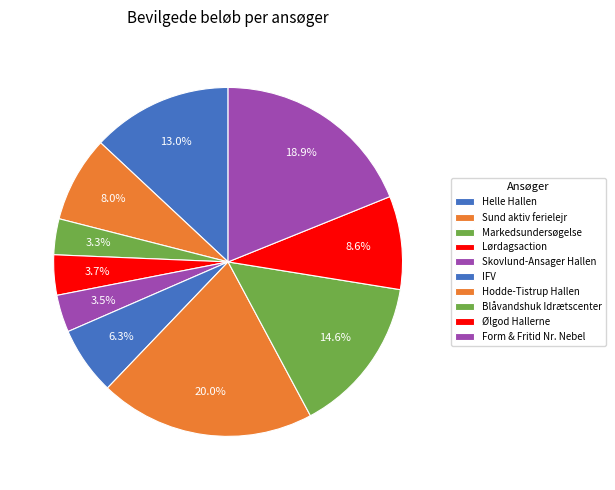

Is it true that Form & Fritid Nr. Nebel is 19% of the pie?

True